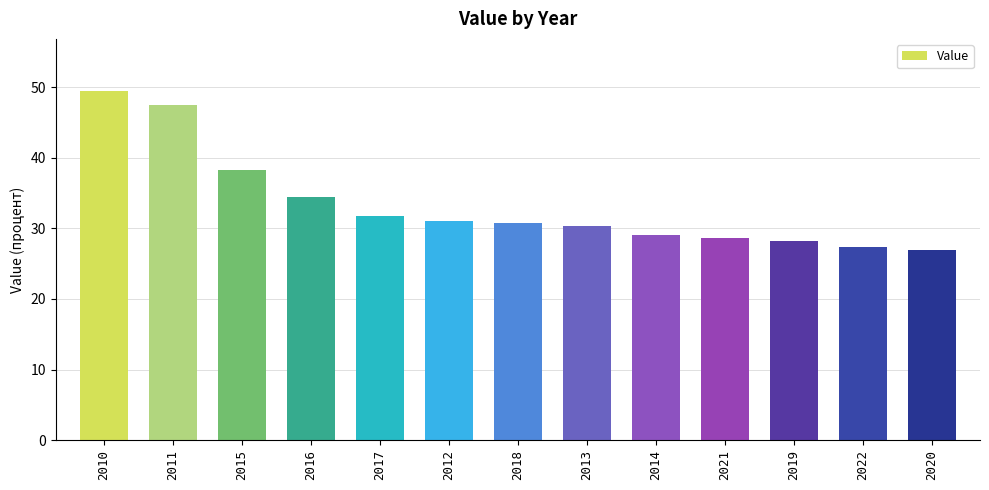

True or false: the data shows 38.3 at 2015.

True